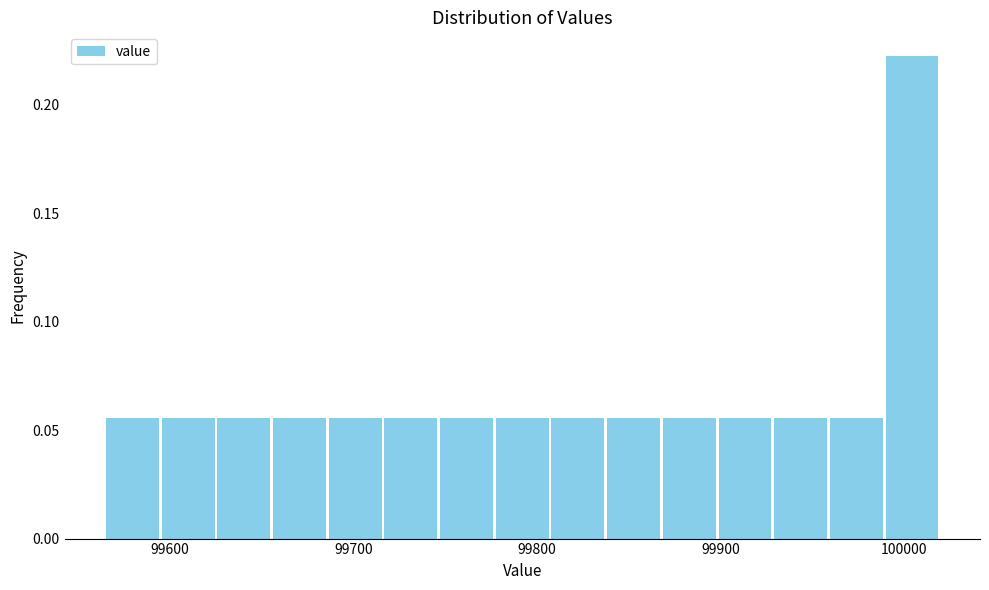

Around what value on the x-axis is the tallest bar? Give the approximate position of its centre, as read against the axis.

100000